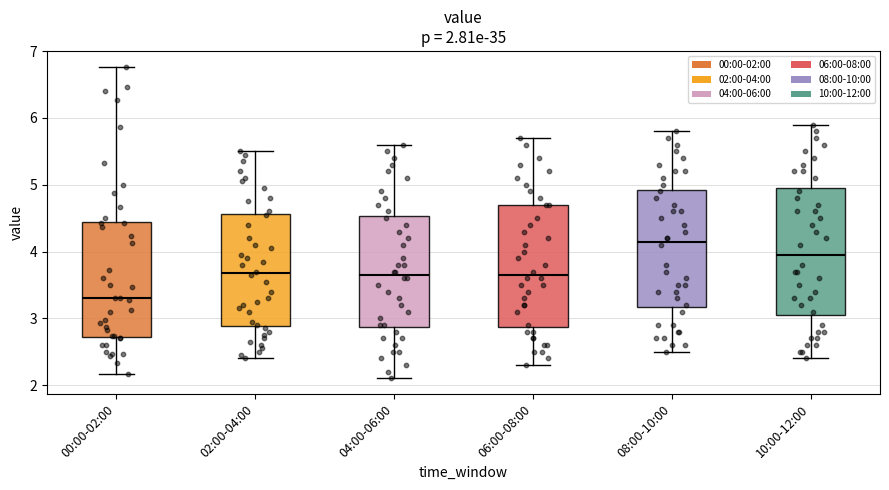

Which box has the highest median line?

08:00-10:00